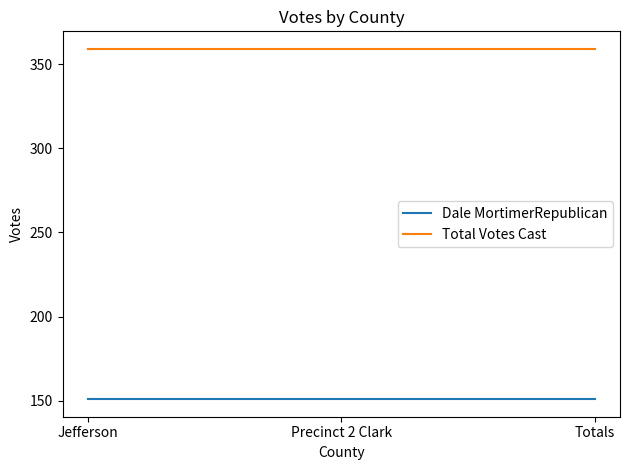

At Precinct 2 Clark, list the series in order from smallest to largest.

Dale MortimerRepublican, Total Votes Cast